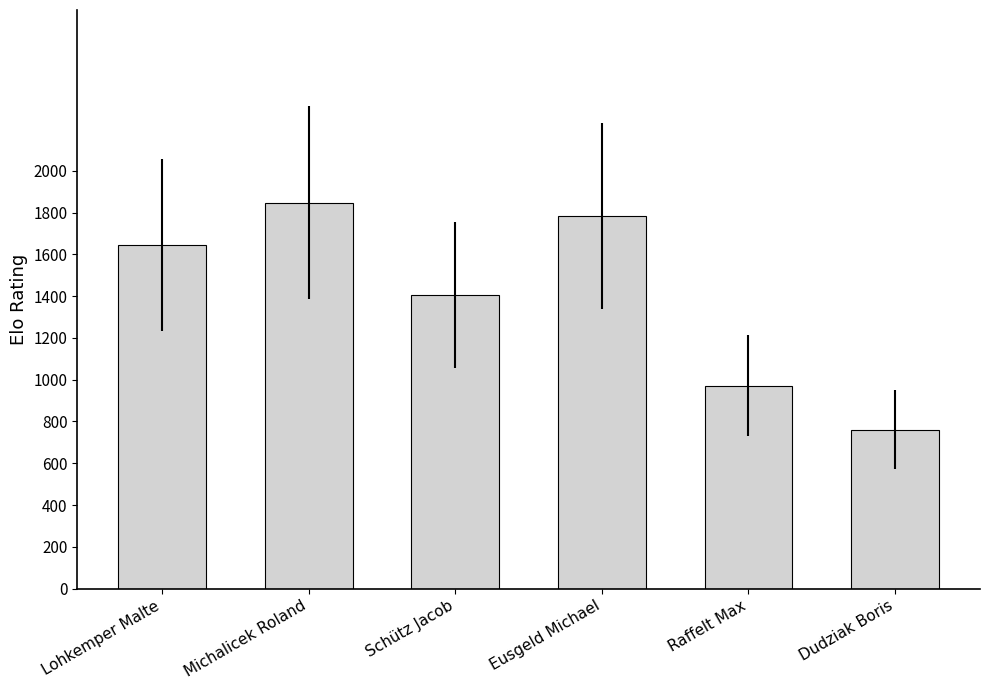

Are the bars grouped side by side (vs. stacked)?

No